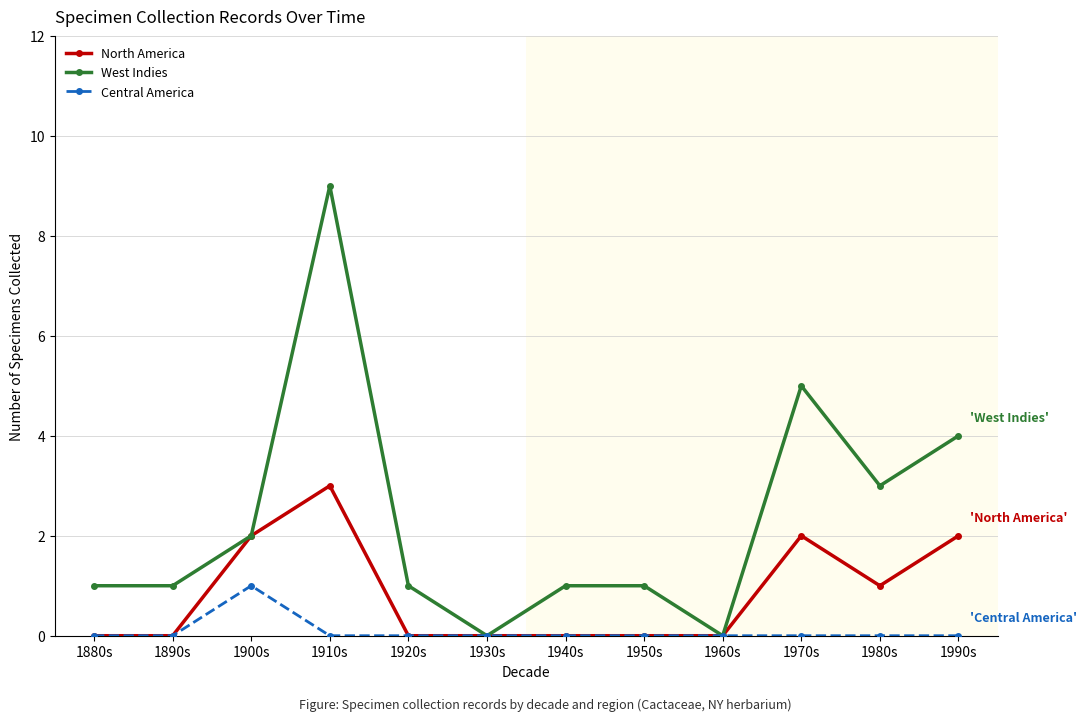

At which category is the sum across all series the highest?

1910s